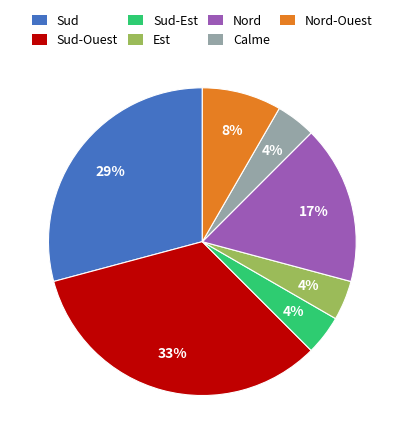

True or false: Est accounts for 4% of the total.

True